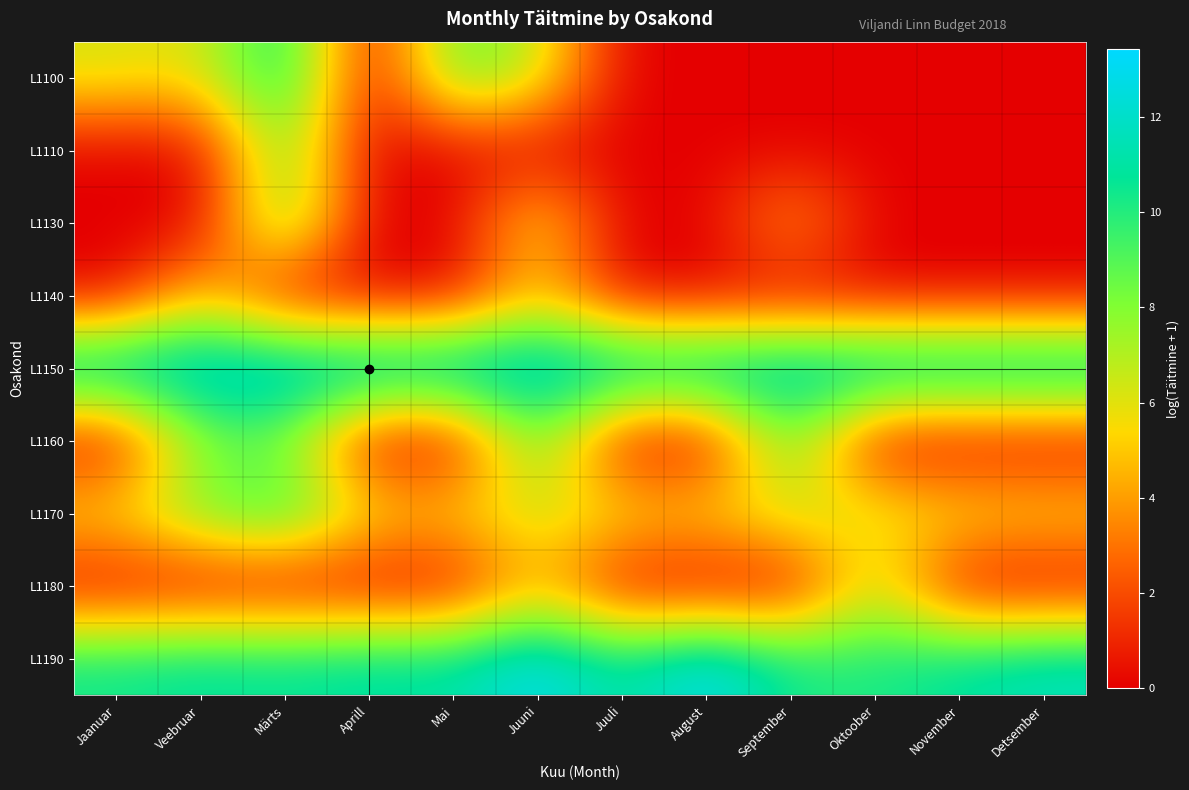

What is the spread (max minus min) of values at September?

12.9